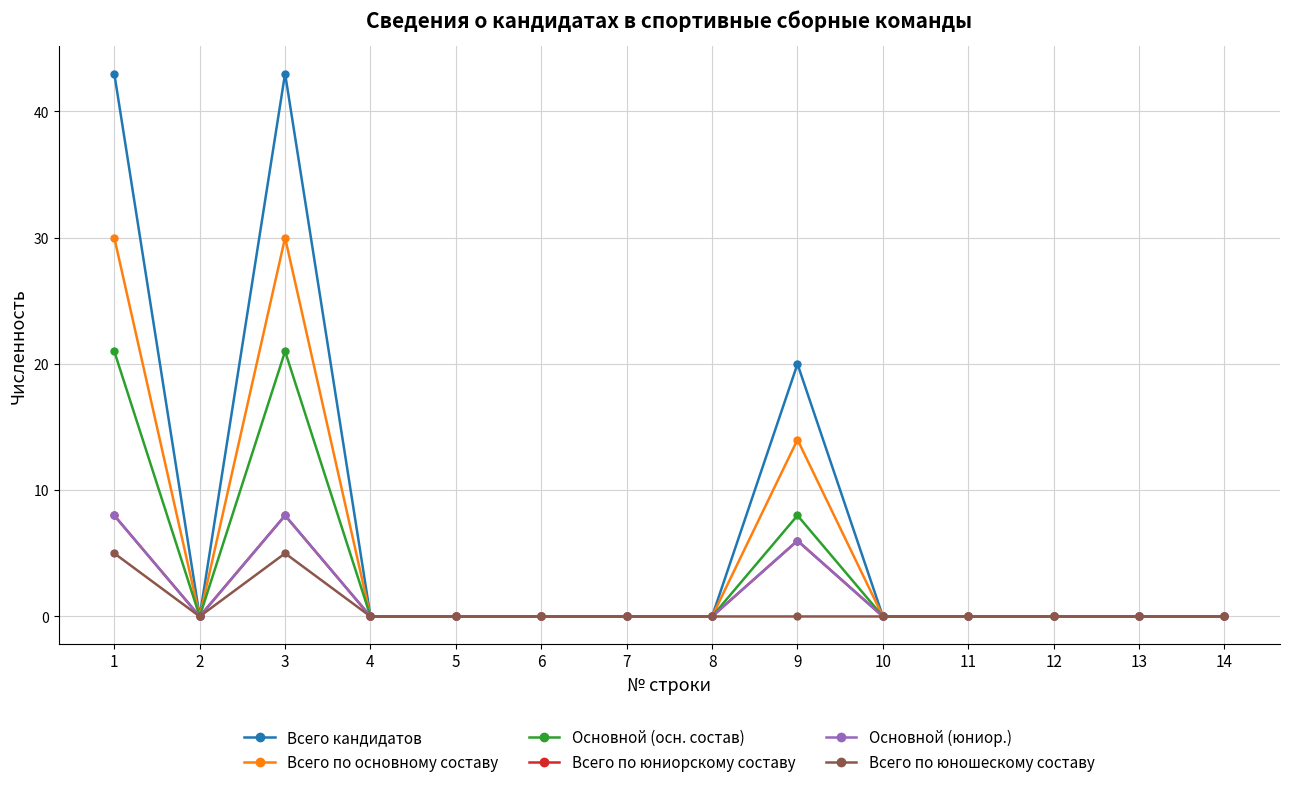

True or false: Всего по основному составу and Всего по юношескому составу intersect in this chart.

False